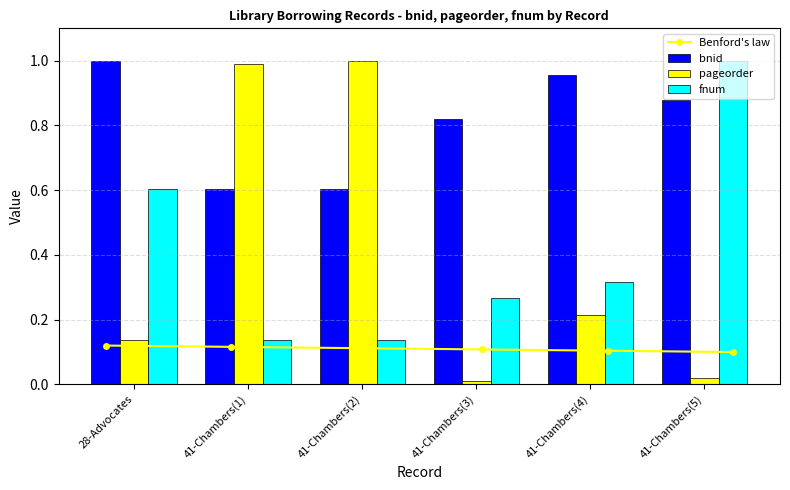

What is the sum of the bnid values at 28-Advocates and 41-Chambers(1)?

1.6